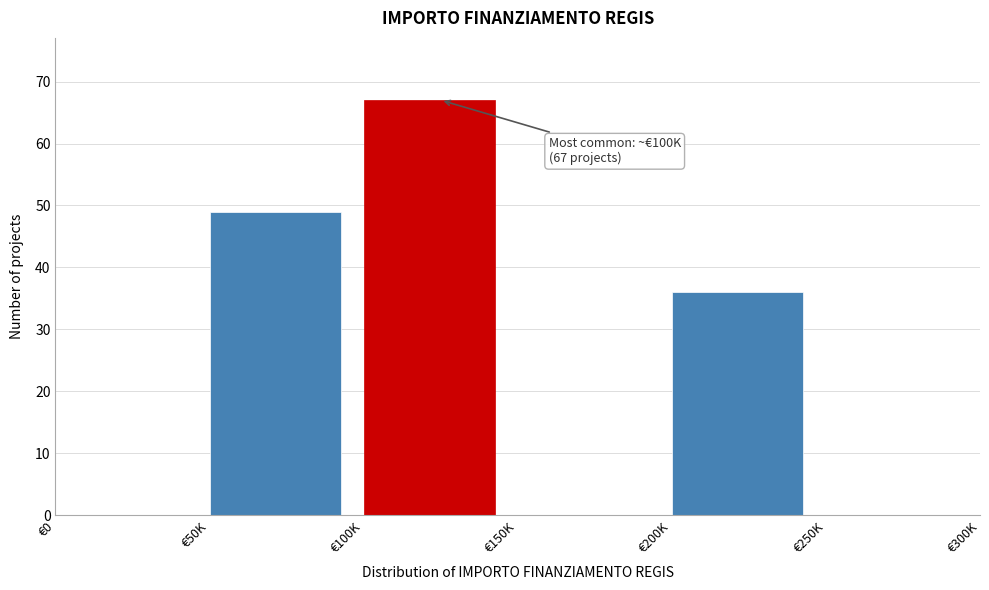

Reading left to right, what are all the values shown in this chart?

€0=0	€50K=49	€100K=67	€150K=0	€200K=36	€250K=0